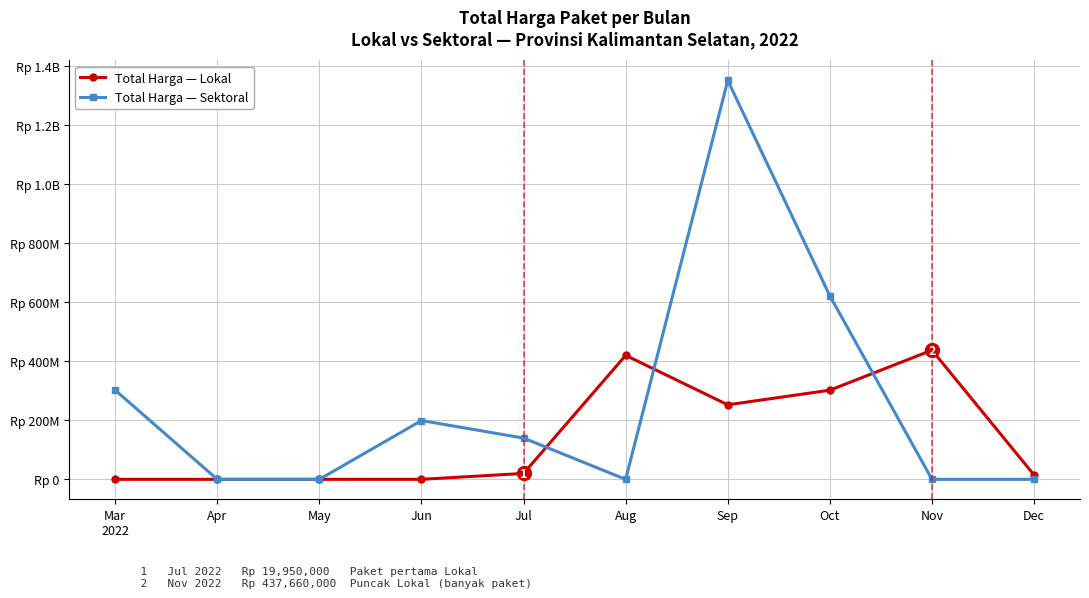

True or false: Total Harga — Lokal and Total Harga — Sektoral cross at least once.

True